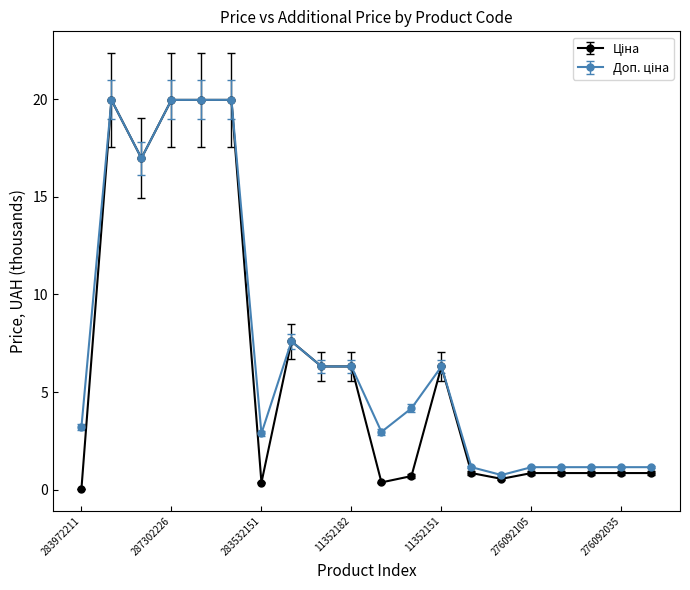

At how many categories does at least one series exceed 5?

9